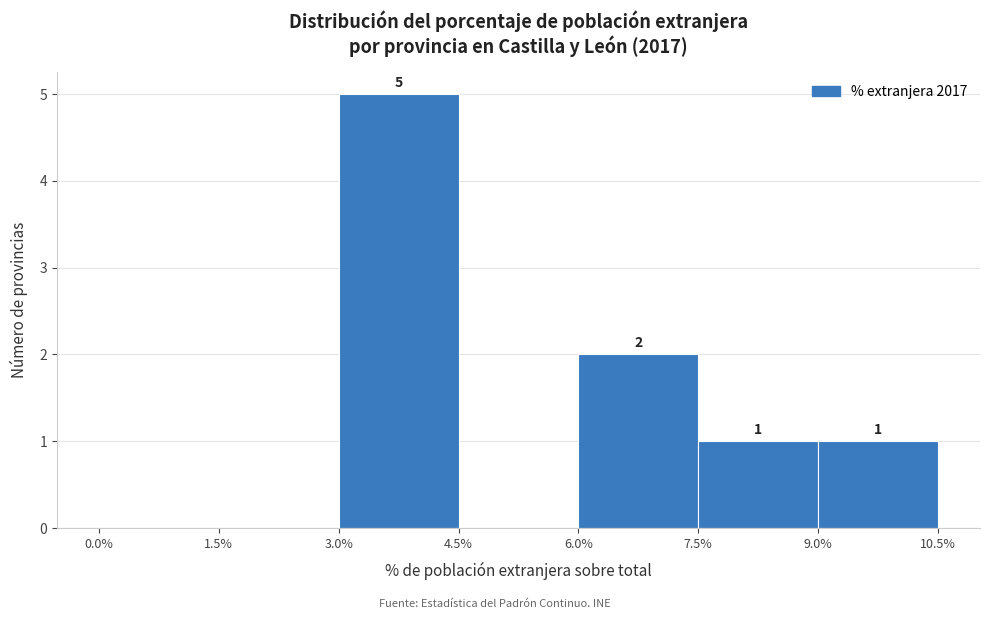

Which range on the x-axis has the tallest bar?

3.0% to 4.5%